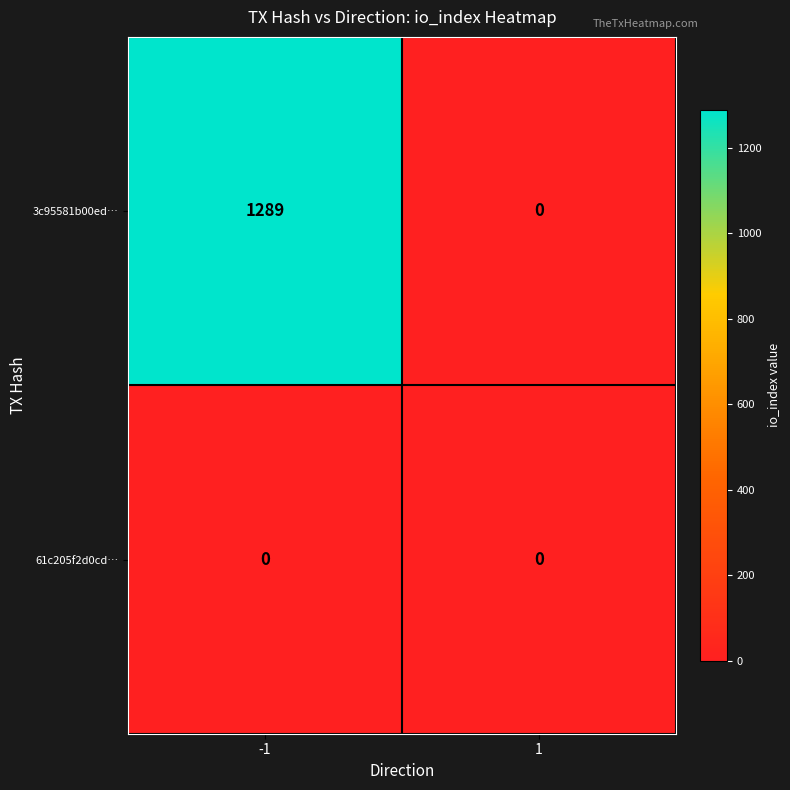

The 3c95581b00ed… series shows 2052 at -1. True or false?

False